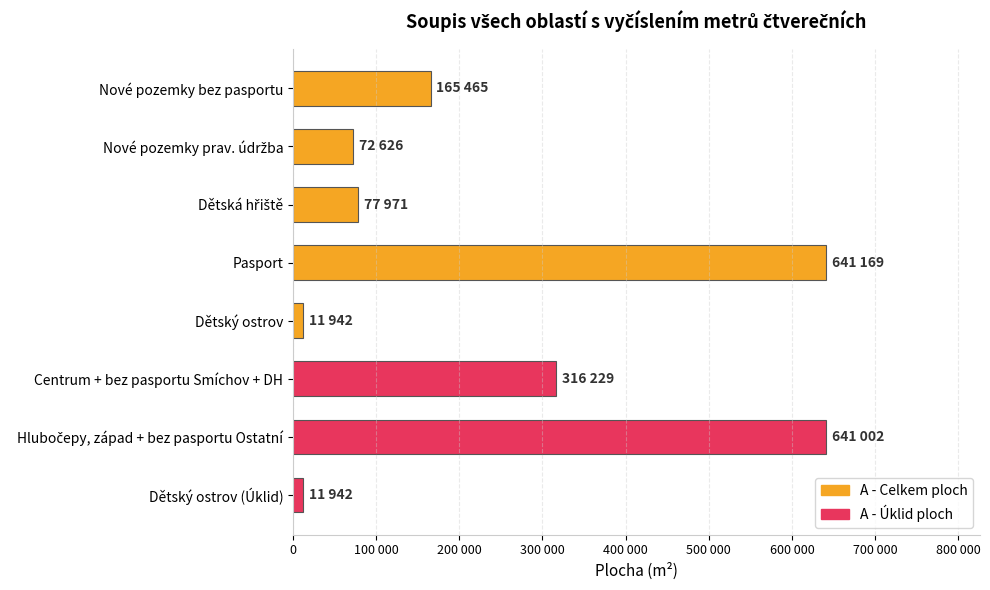

Are the bars horizontal?

Yes